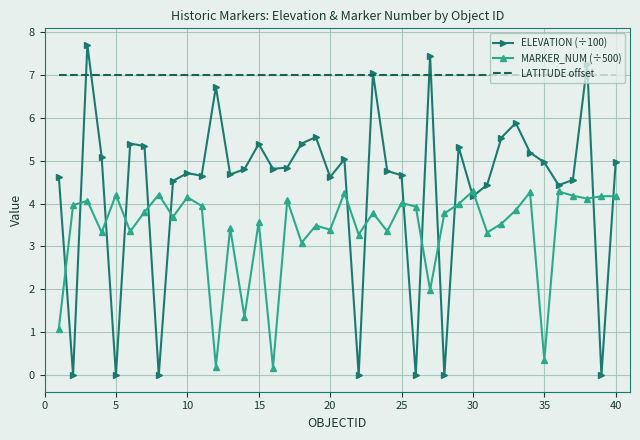

Which series has the largest total across all categories?

LATITUDE offset